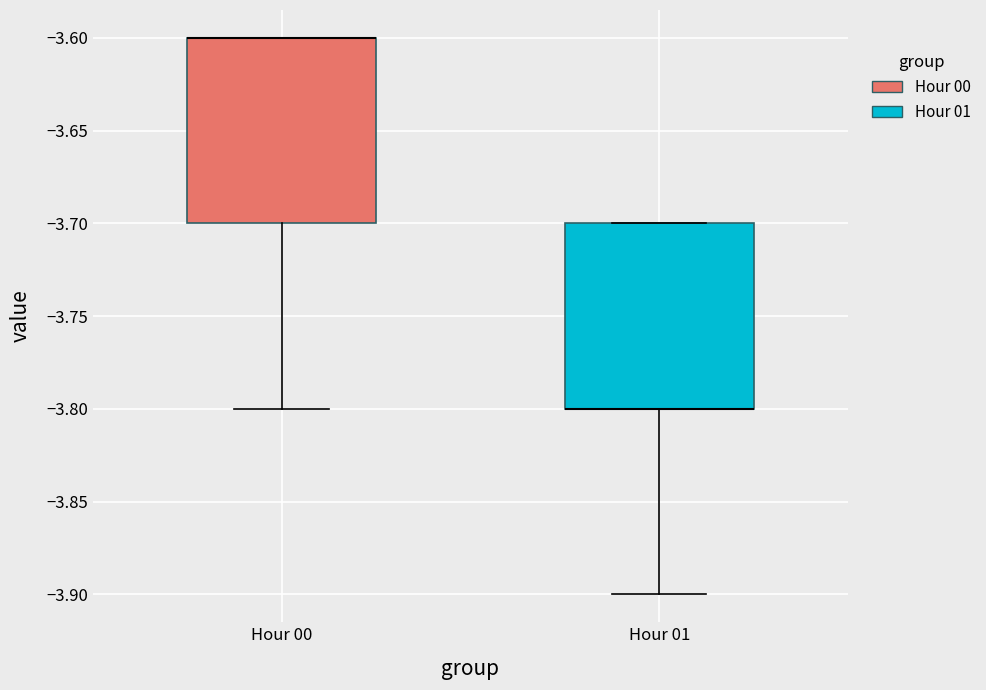

Reading left to right, read every box against the y-axis: the position of its median line, the range the box covers, and the ends of its whiskers. The values are not printed on the chart, so give them approximately, as read against the axis.

Hour 00: median -3.6 (drawn on the box's upper edge), box -3.7 to -3.6, whiskers -3.8 to -3.6
Hour 01: median -3.8 (drawn on the box's lower edge), box -3.8 to -3.7, whiskers -3.9 to -3.7